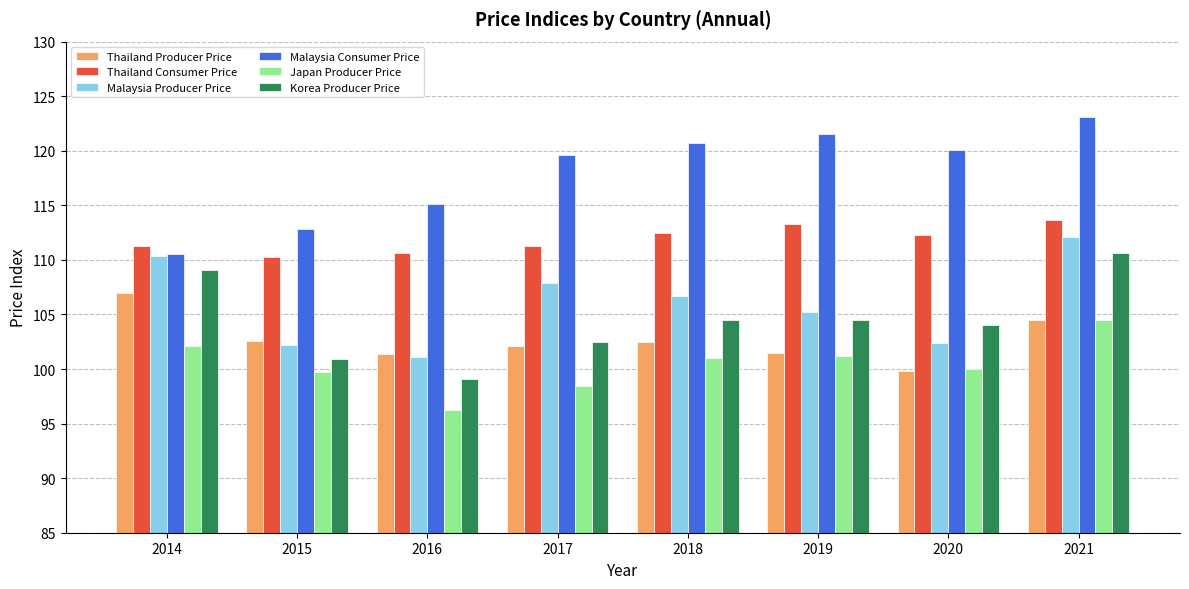

What is the value of the Korea Producer Price bar at the 7th from the left?

104.0